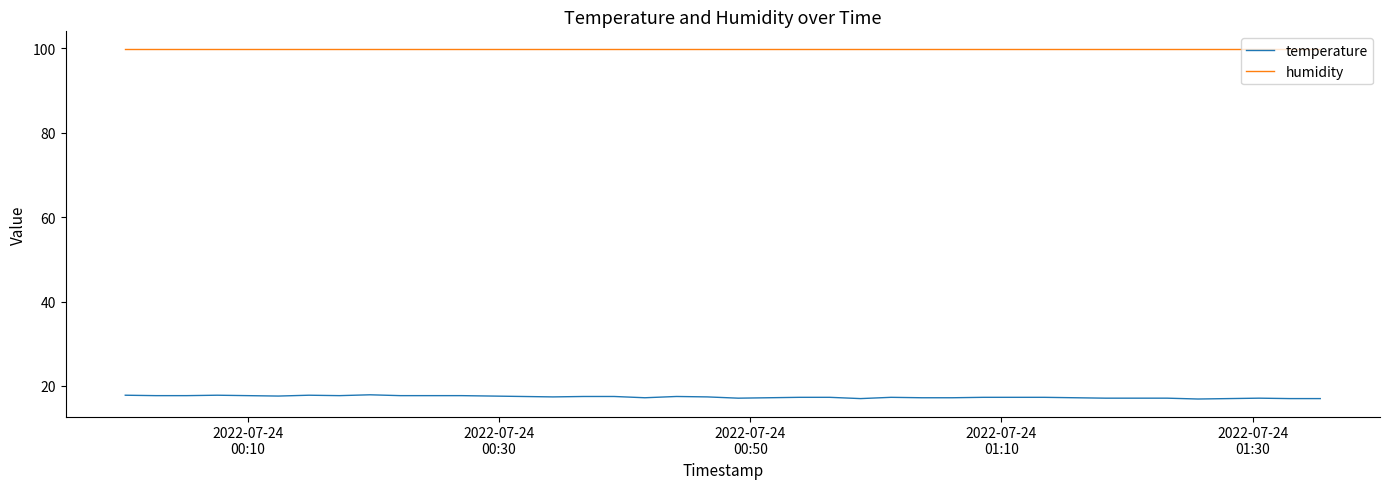

Rank the series by their average value, from lowest to highest.

temperature, humidity